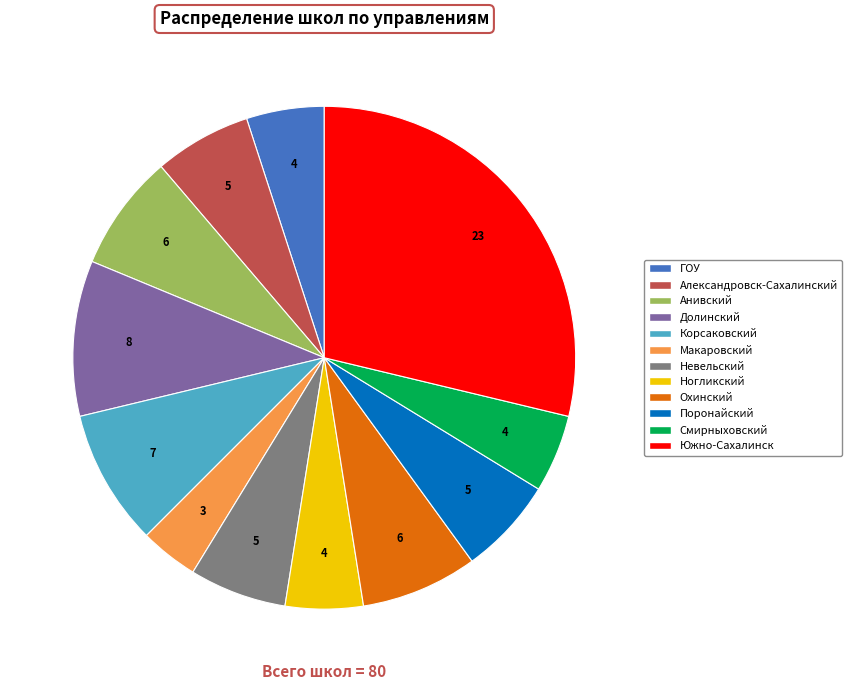

Is there any slice that represents more than half of the pie?

No